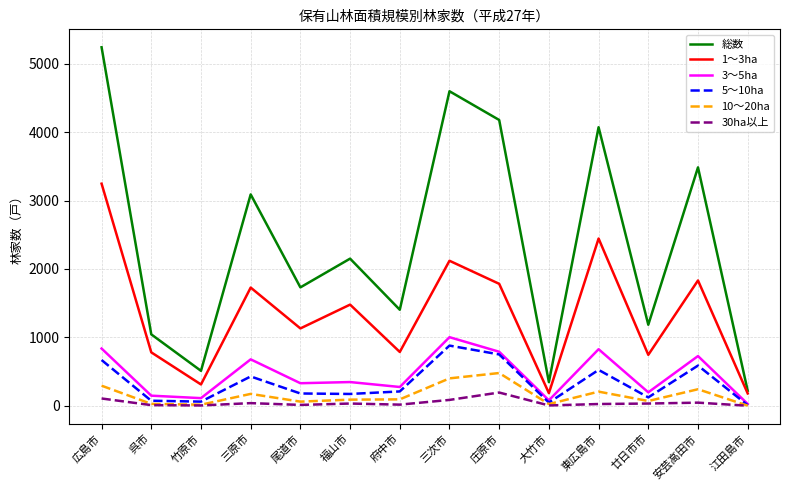

What is the difference between the highest and lowest values at 庄原市?

3984